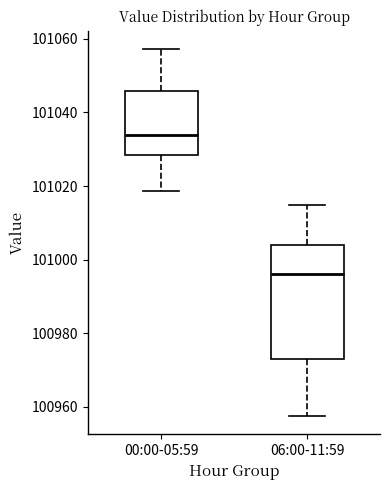

Reading left to right, read every box against the y-axis: the position of its median line, the range the box covers, and the ends of its whiskers. The values are not printed on the chart, so give them approximately, as read against the axis.

00:00-05:59: median 101034, box 101028 to 101046, whiskers 101018 to 101058
06:00-11:59: median 100996, box 100972 to 101004, whiskers 100958 to 101014